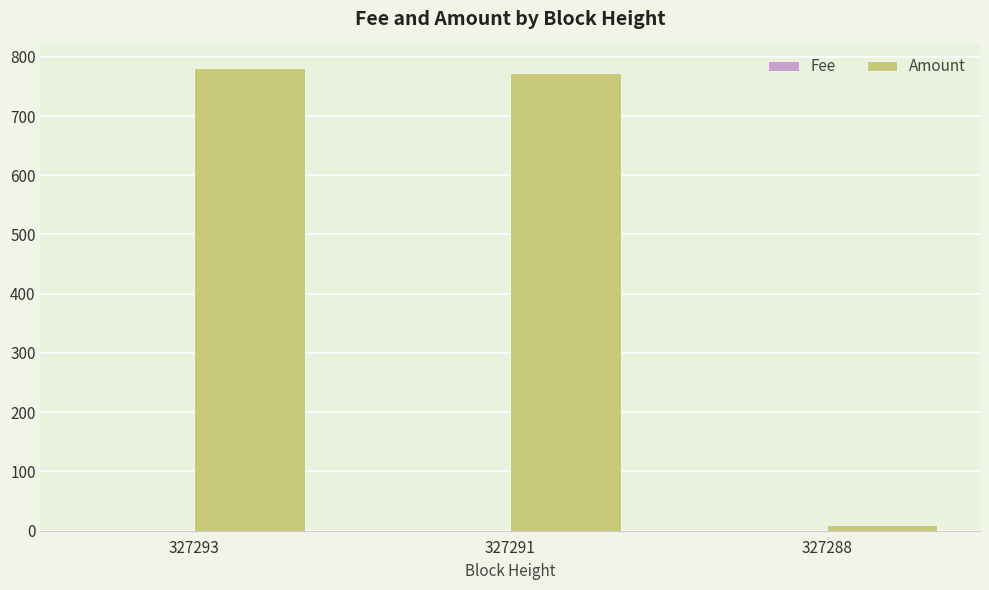

Which series changed the most between 327293 and 327288?

Amount